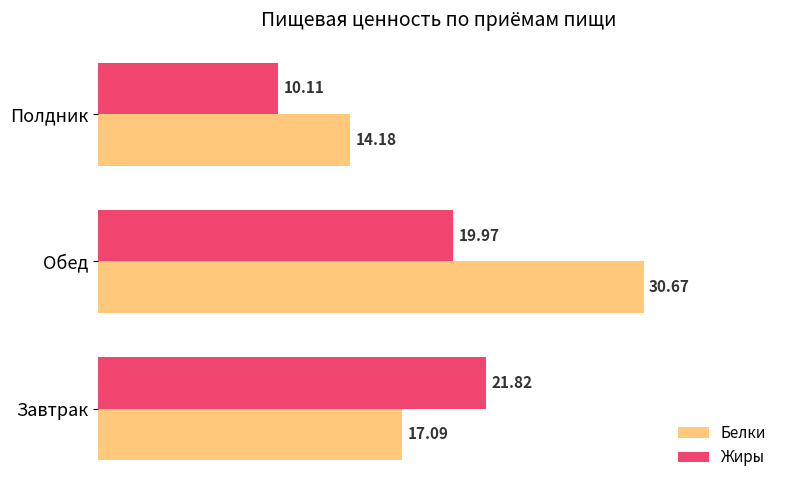

What is the spread (max minus min) of values at Обед?

10.7